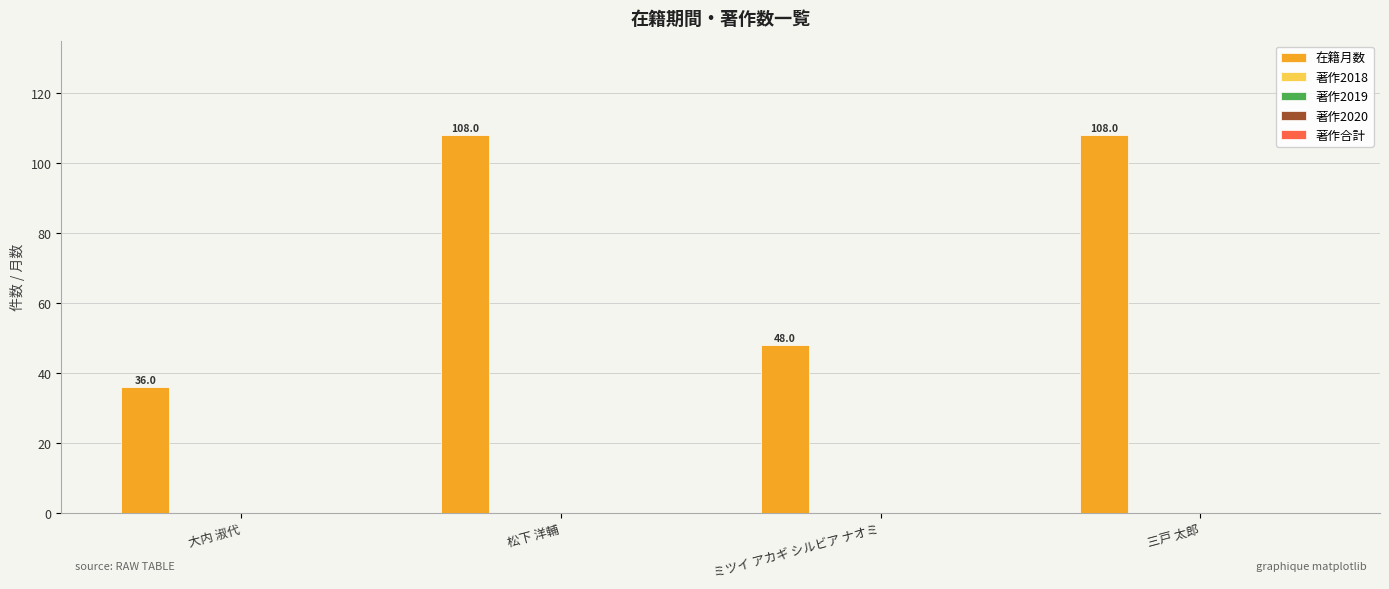

What is the value of the 3rd bar from the left?

48